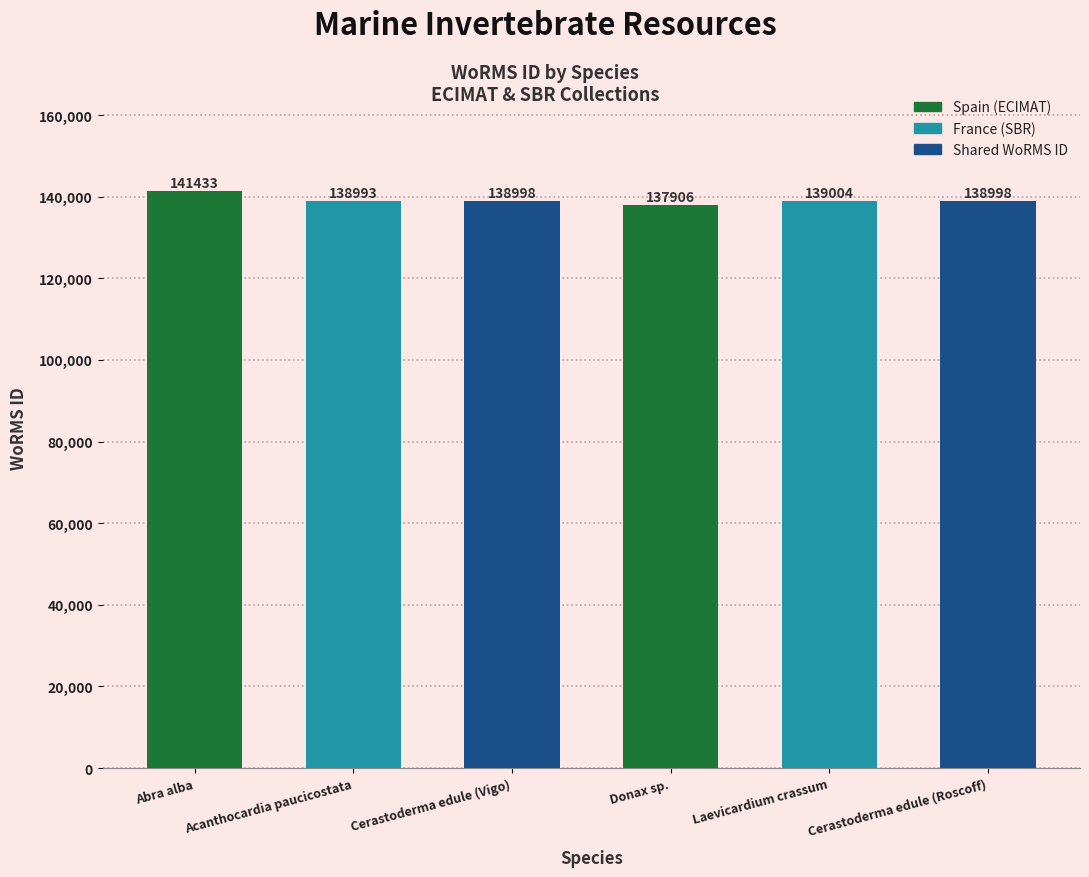

Between Cerastoderma edule (Vigo) and Acanthocardia paucicostata, which is larger?

Cerastoderma edule (Vigo)